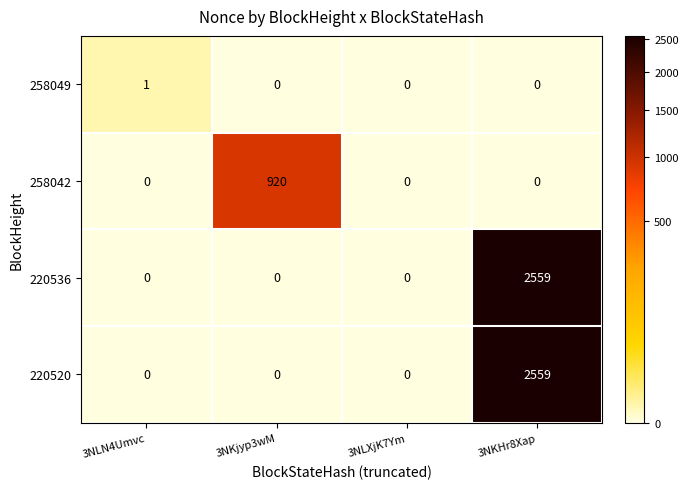

Between 3NLN4Umvc and 3NLXjK7Ym, which series saw the biggest shift?

258049